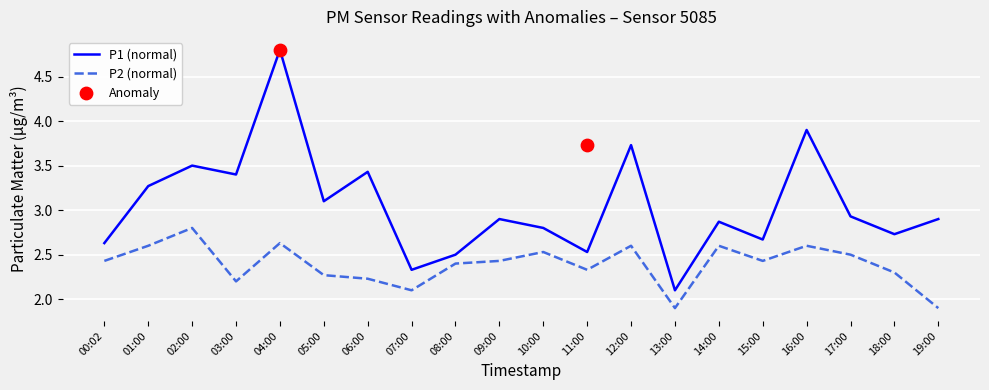

Which series has the largest total across all categories?

P1